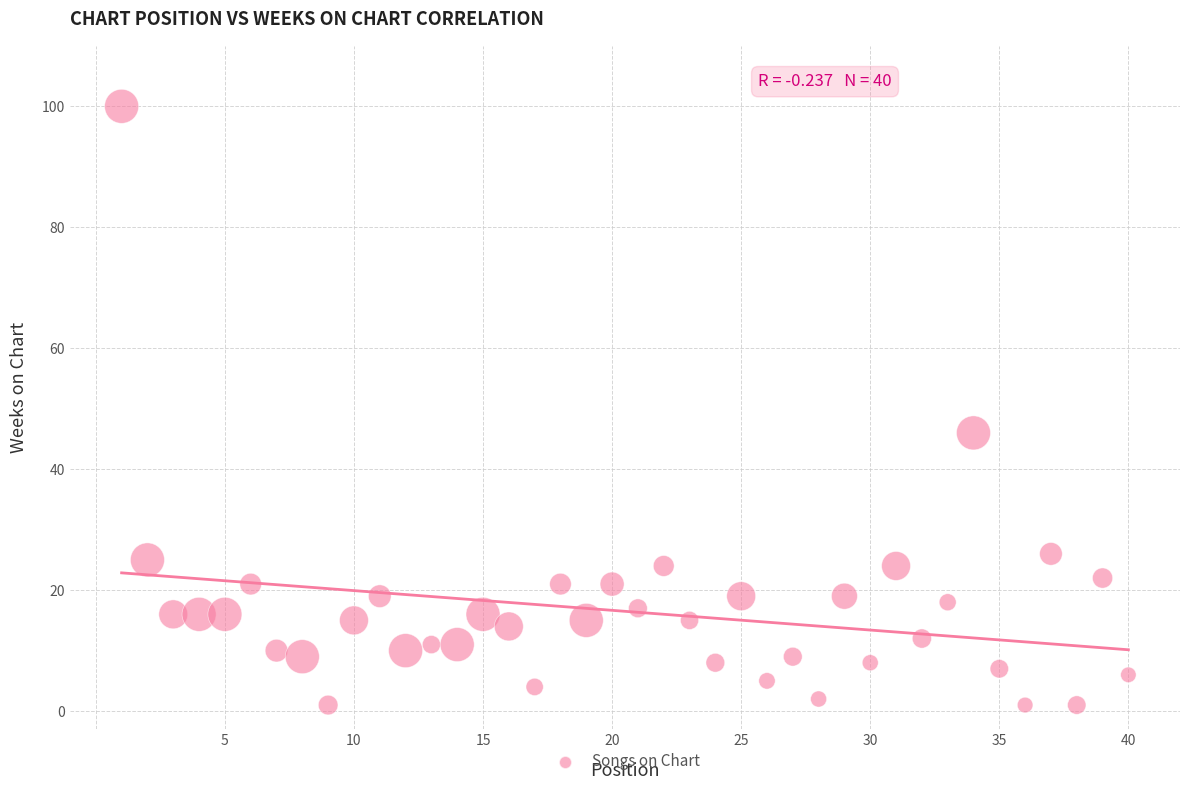

What Y value in the scatter plot is closest to 50?

46